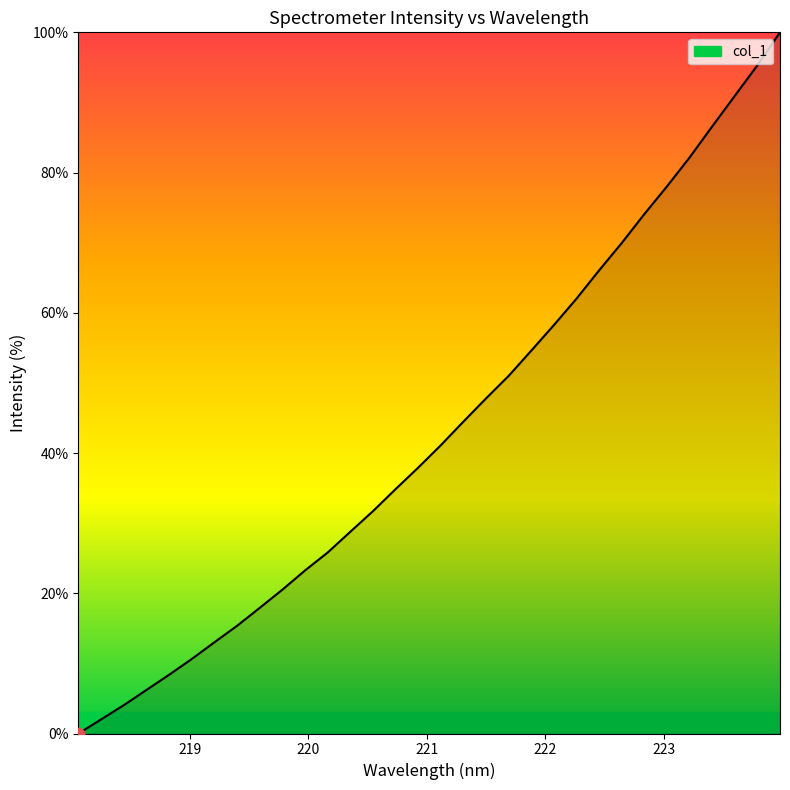

What is the difference between the maximum and minimum values?

100.0